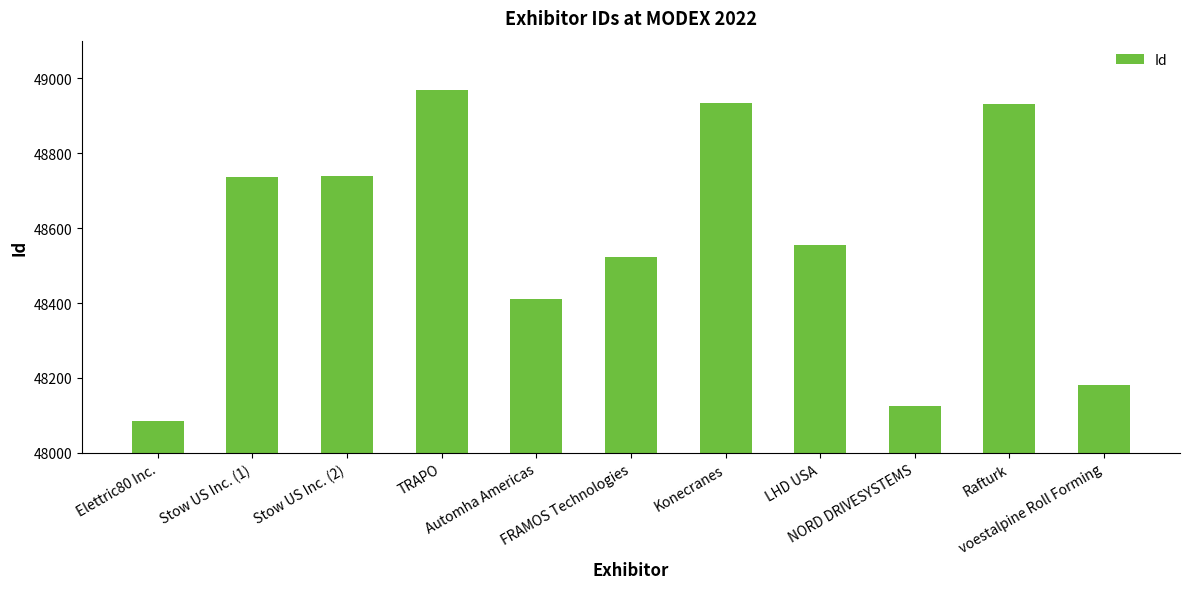

What is the greatest value displayed?

48969